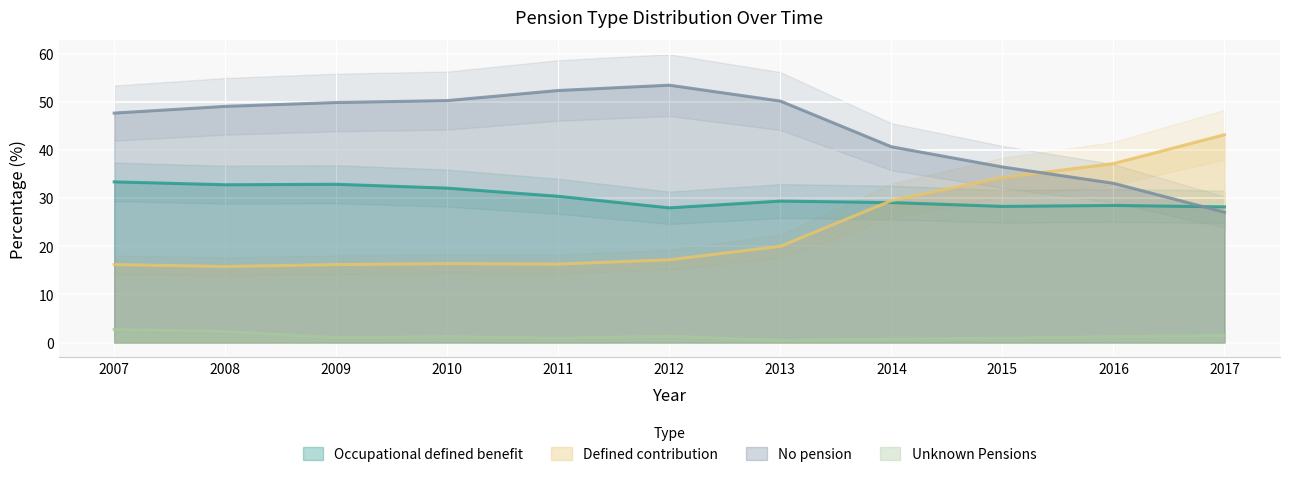

Reading left to right, what are all the values shown in this chart?

Occupational defined benefit: 2007=33.4	2008=32.8	2009=32.9	2010=32.1	2011=30.4	2012=28.0	2013=29.4	2014=29.1	2015=28.3	2016=28.5	2017=28.2
Defined contribution: 2007=16.2	2008=15.8	2009=16.2	2010=16.4	2011=16.3	2012=17.2	2013=20.0	2014=29.5	2015=34.3	2016=37.2	2017=43.2
No pension: 2007=47.7	2008=49.1	2009=49.9	2010=50.3	2011=52.4	2012=53.5	2013=50.2	2014=40.7	2015=36.5	2016=33.1	2017=27.1
Unknown Pensions: 2007=2.7	2008=2.3	2009=1.0	2010=1.2	2011=0.9	2012=1.3	2013=0.4	2014=0.7	2015=0.9	2016=1.2	2017=1.5